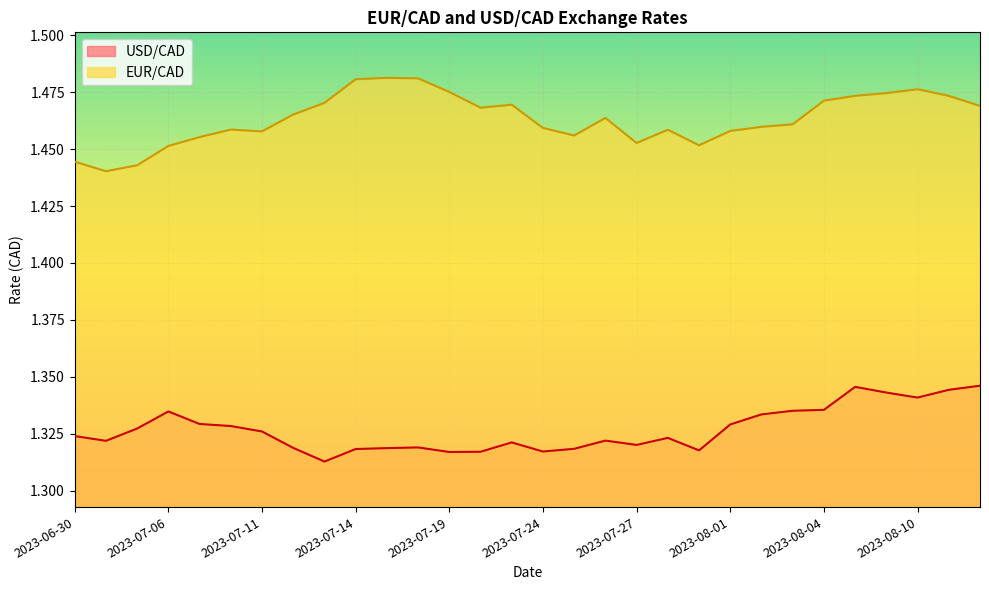

List the labels in order of EUR/CAD value, smallest first.

2023-07-04, 2023-07-05, 2023-06-30, 2023-07-06, 2023-07-31, 2023-07-27, 2023-07-07, 2023-07-25, 2023-07-11, 2023-08-01, 2023-07-28, 2023-07-10, 2023-07-24, 2023-08-02, 2023-08-03, 2023-07-26, 2023-07-12, 2023-07-20, 2023-08-14, 2023-07-21, 2023-07-13, 2023-08-04, 2023-08-08, 2023-08-11, 2023-08-09, 2023-07-19, 2023-08-10, 2023-07-14, 2023-07-18, 2023-07-17